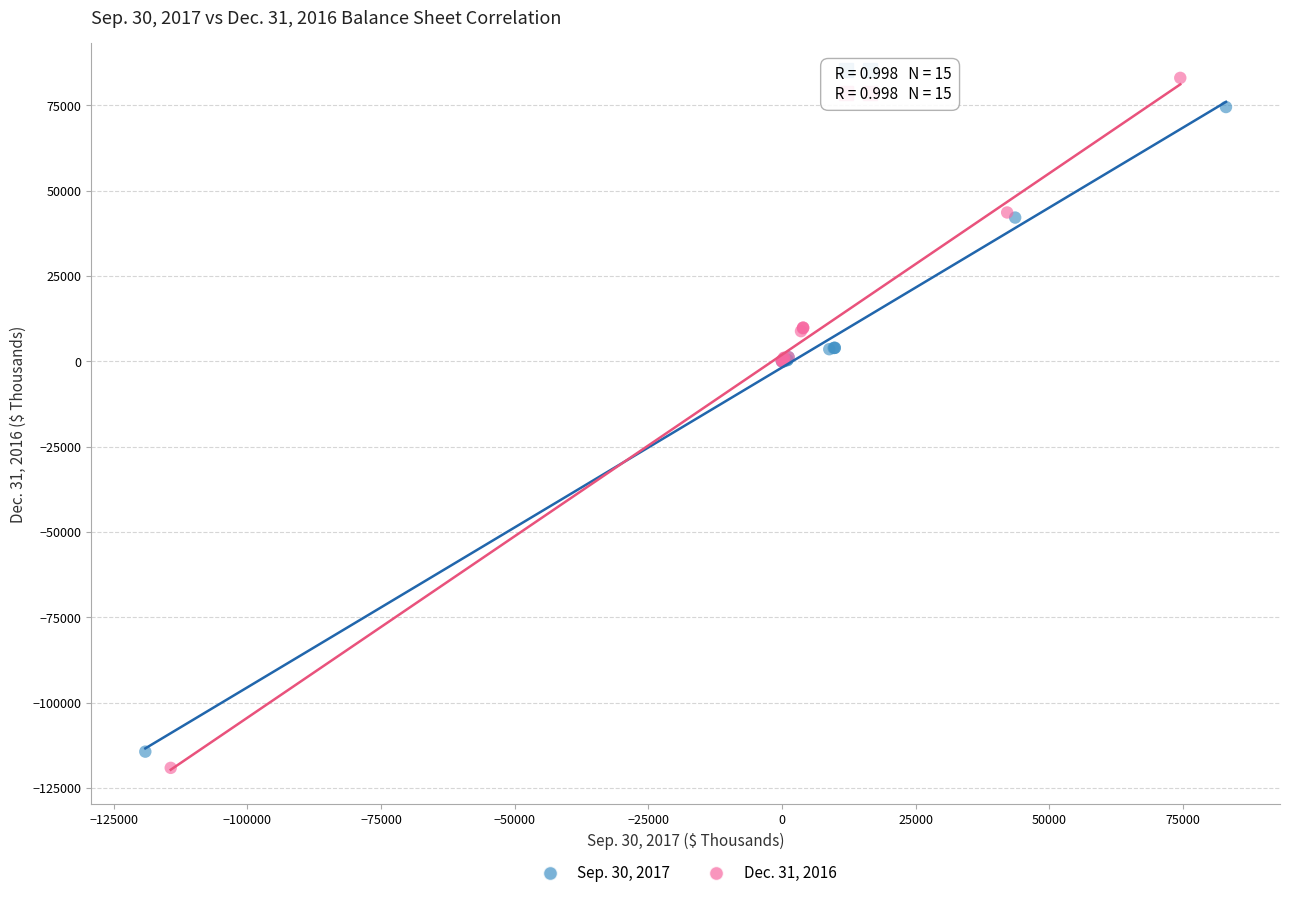

Which series has the widest spread of Y values?

Dec. 31, 2016